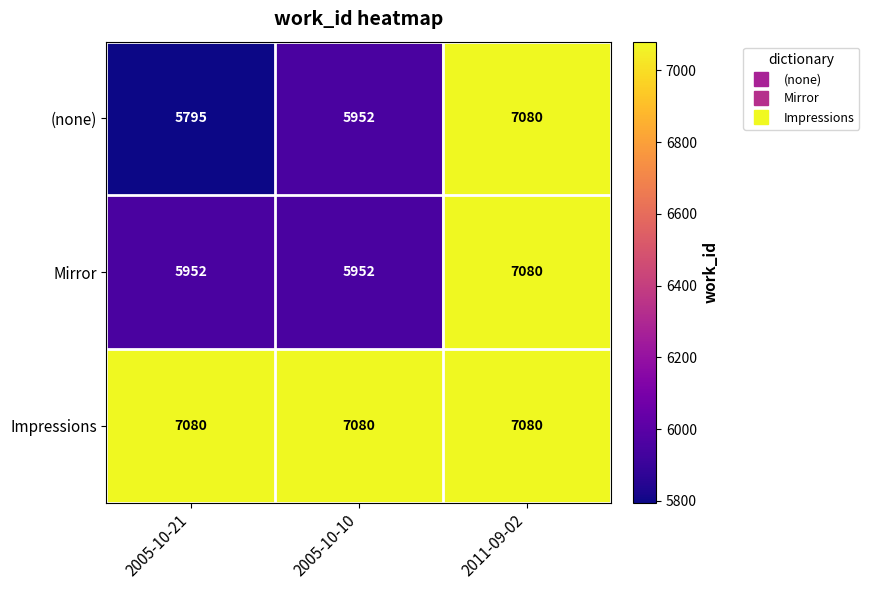

Count the Mirror values in the range 5952 to 7080.

3